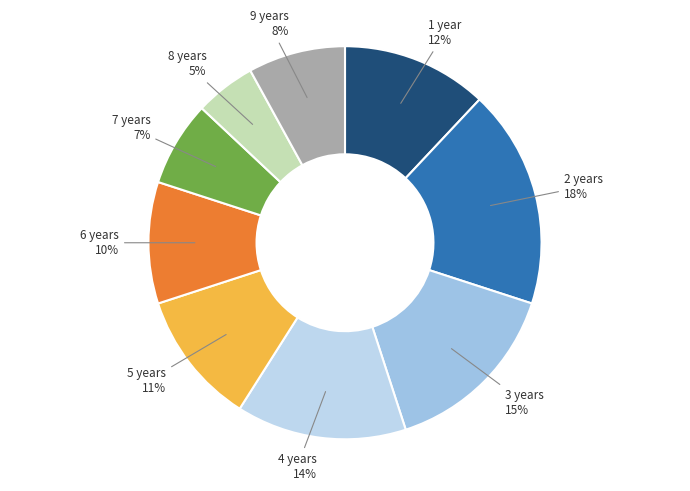

Count the number of slices in the pie.

9